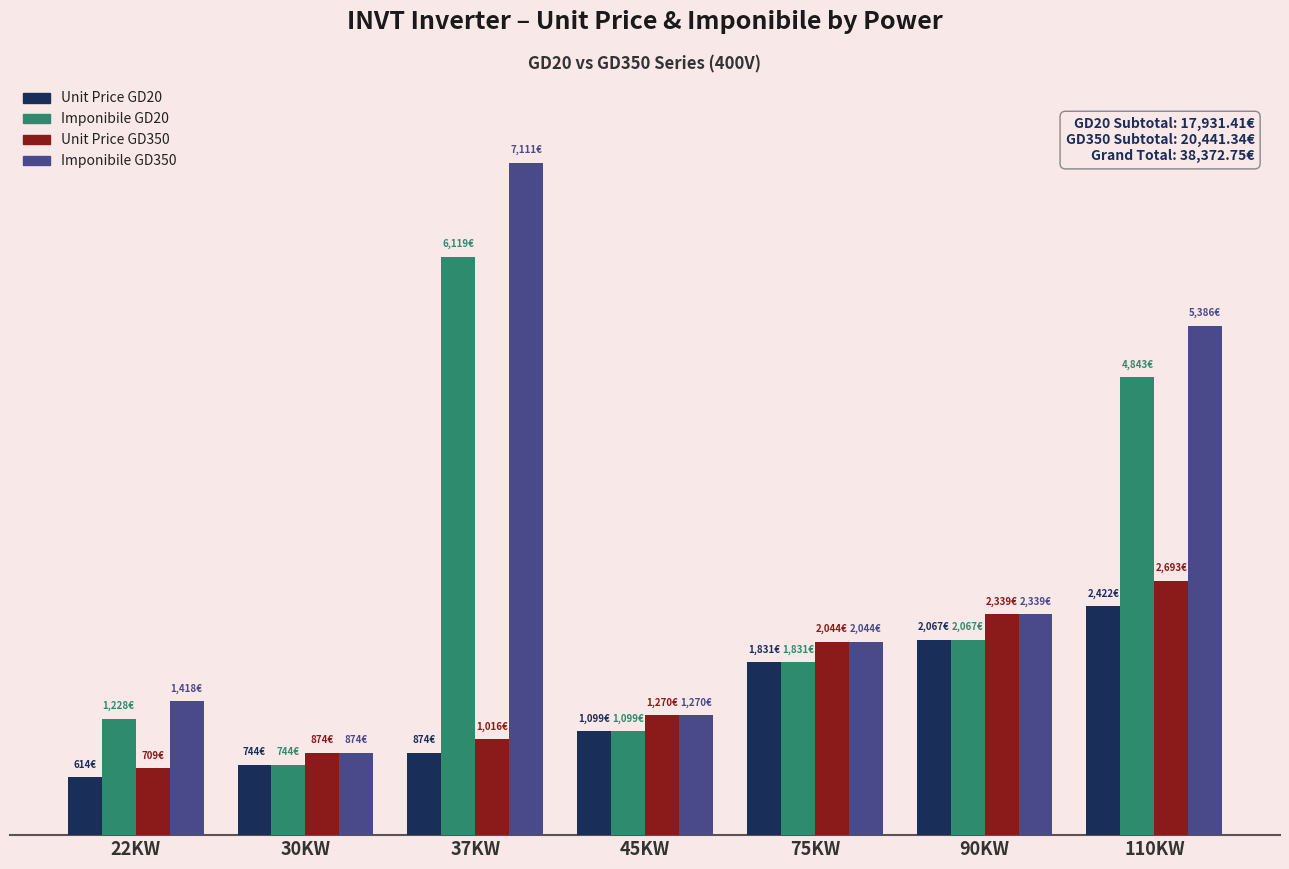

What is the sum of the Unit Price GD20 values at 22KW and 30KW?

1358.4